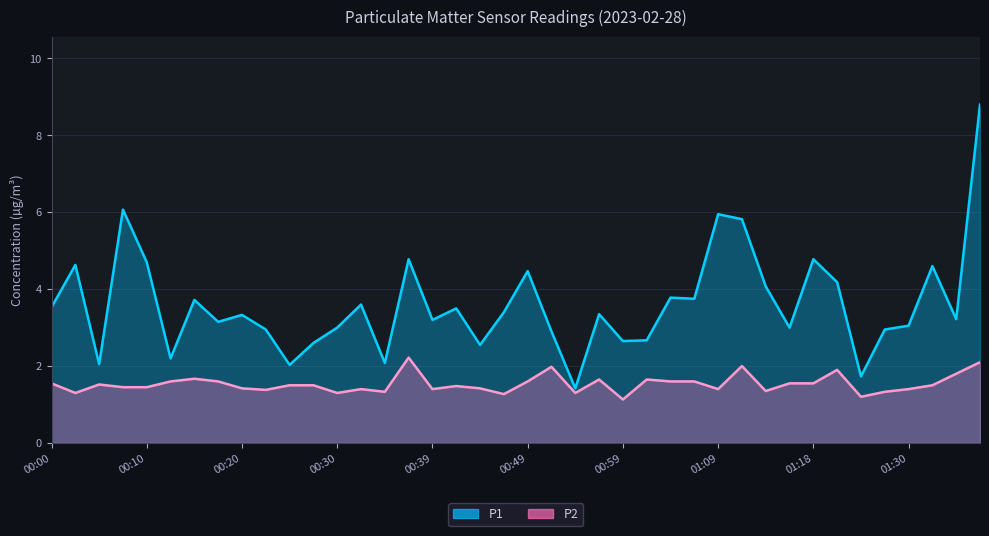

Reading right to left, what are all the values shown in this chart?

P1: 8.8	3.2	4.6	3.0	3.0	1.7	4.2	4.8	3.0	4.1	5.8	6.0	3.8	3.8	2.7	2.6	3.4	1.4	2.9	4.5	3.4	2.5	3.5	3.2	4.8	2.1	3.6	3.0	2.6	2.0	3.0	3.3	3.1	3.7	2.2	4.7	6.1	2.0	4.6	3.5
P2: 2.1	1.8	1.5	1.4	1.3	1.2	1.9	1.6	1.6	1.4	2.0	1.4	1.6	1.6	1.6	1.1	1.6	1.3	2.0	1.6	1.3	1.4	1.5	1.4	2.2	1.3	1.4	1.3	1.5	1.5	1.4	1.4	1.6	1.7	1.6	1.4	1.4	1.5	1.3	1.6